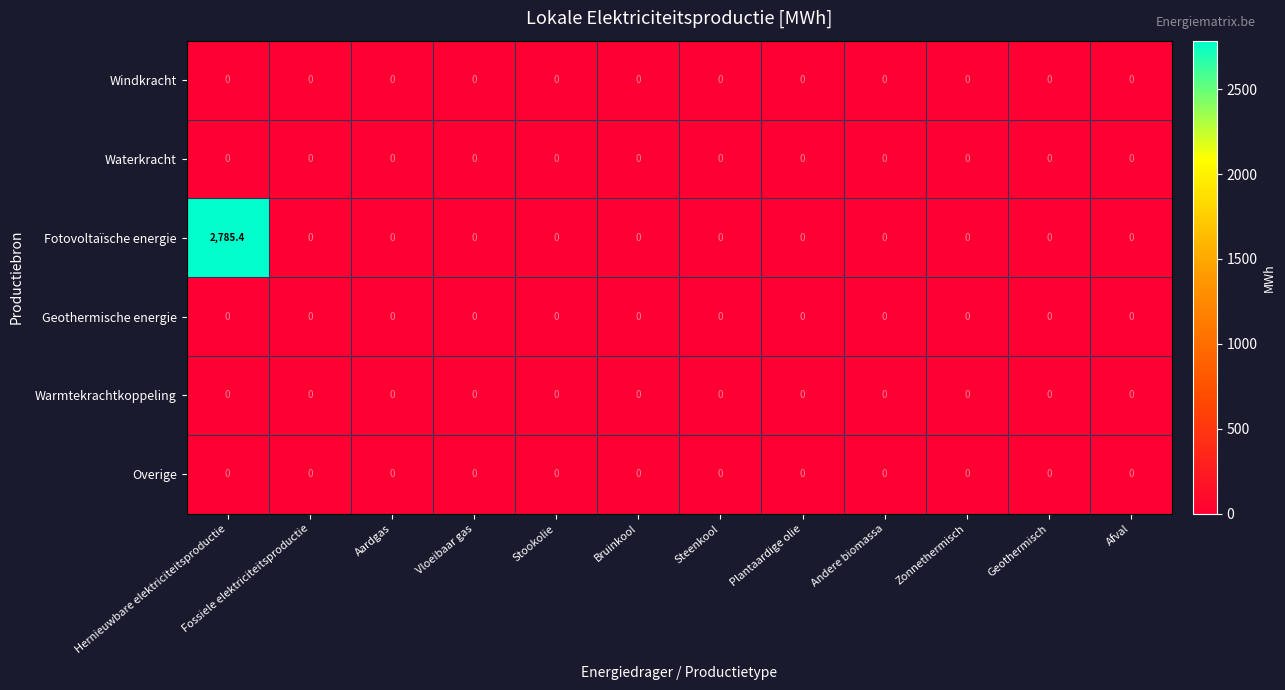

How many distinct data groups are displayed?

6